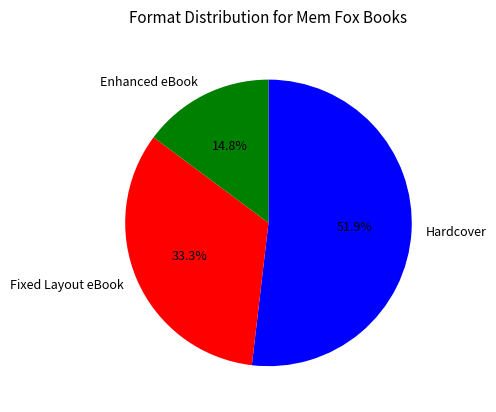

Does Enhanced eBook represent more than half of the total?

No